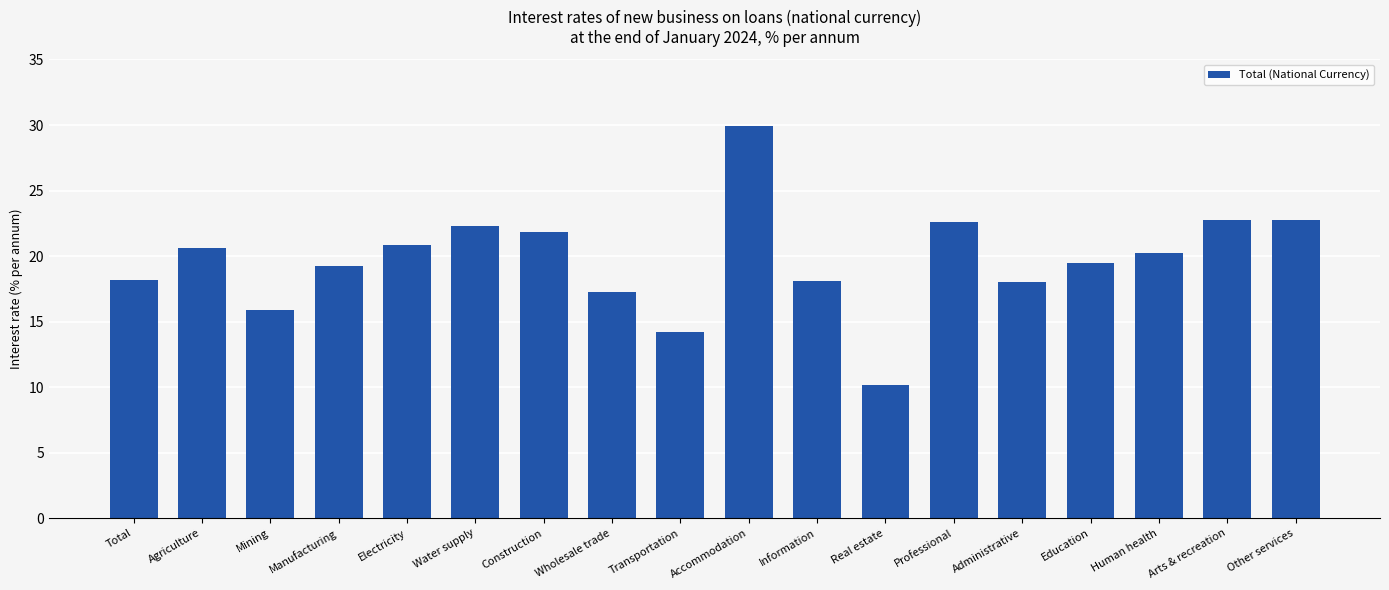

What is the difference between the maximum and minimum values?

19.8